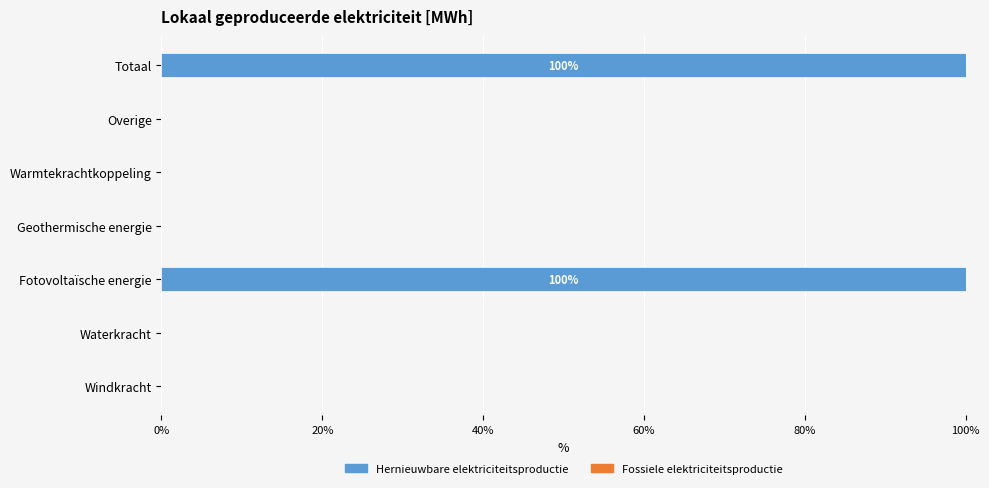

Which has a higher value, Totaal or Waterkracht?

Totaal